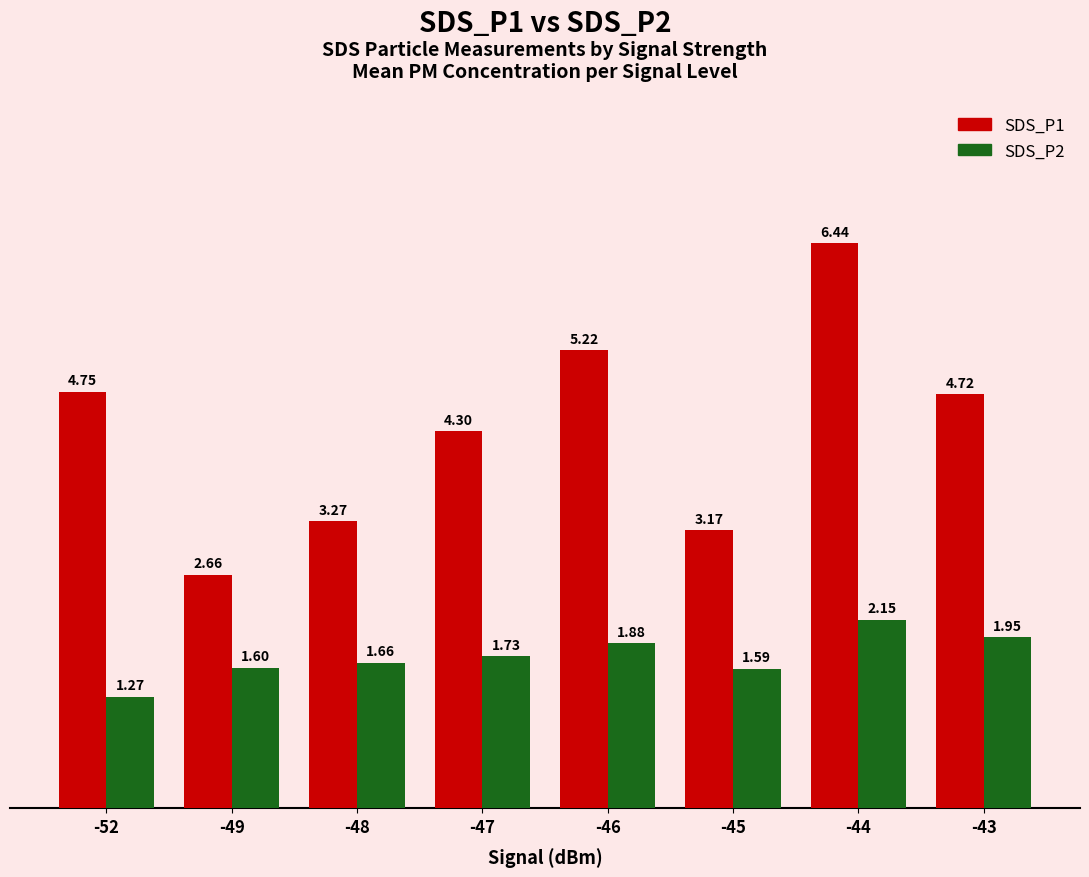

Rank the series by their maximum value, from lowest to highest.

SDS_P2, SDS_P1